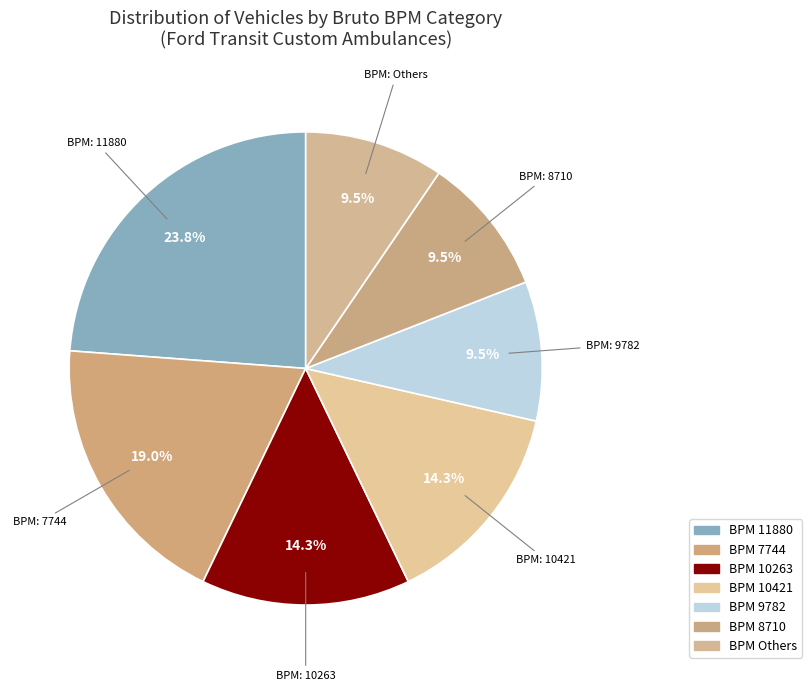

Does any single category account for the majority?

No